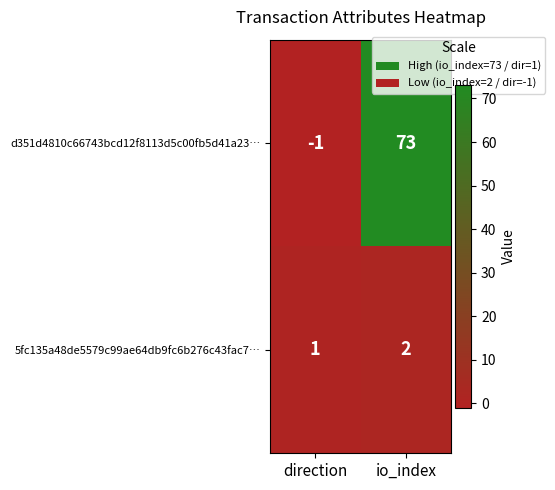

What is the sum of the d351d4810c66743bcd12f8113d5c00fb5d41a23… values at io_index and direction?

72